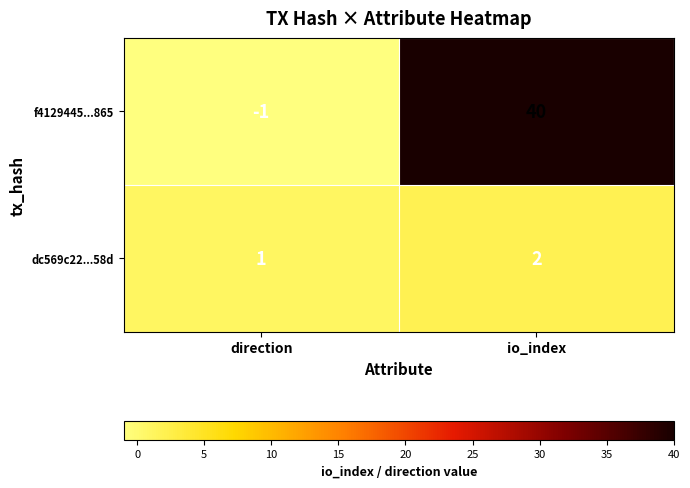

Which category has the highest value across all series?

io_index